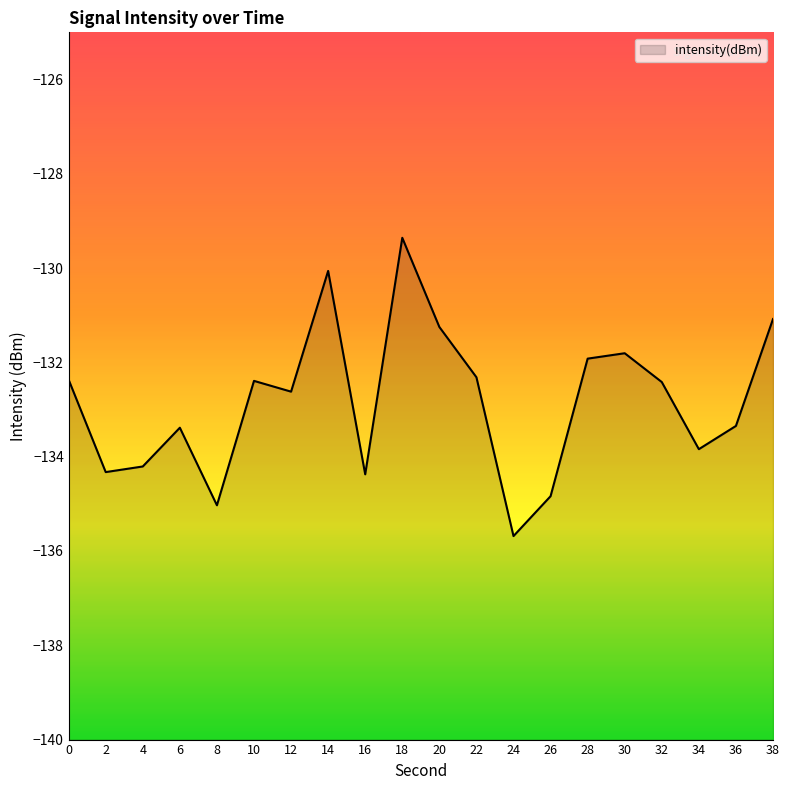

How many data points are less than -132?

14